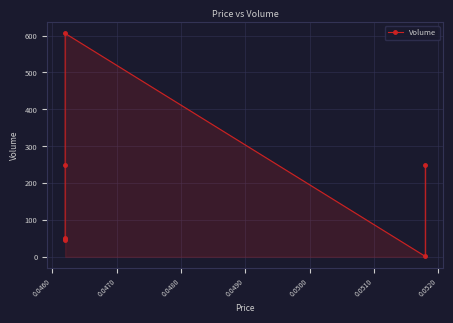

What is the sum of all values?

1250